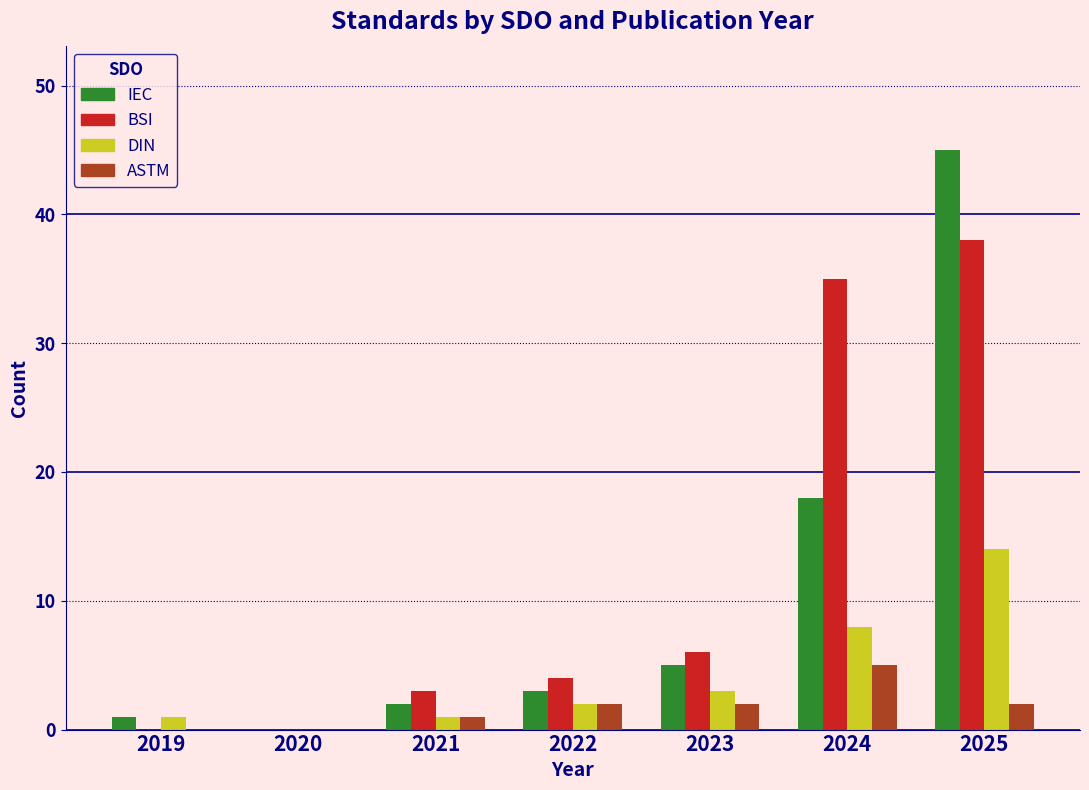

Reading left to right, transcribe all the data shown in this chart.

IEC: 2019=1	2020=0	2021=2	2022=3	2023=5	2024=18	2025=45
BSI: 2019=0	2020=0	2021=3	2022=4	2023=6	2024=35	2025=38
DIN: 2019=1	2020=0	2021=1	2022=2	2023=3	2024=8	2025=14
ASTM: 2019=0	2020=0	2021=1	2022=2	2023=2	2024=5	2025=2